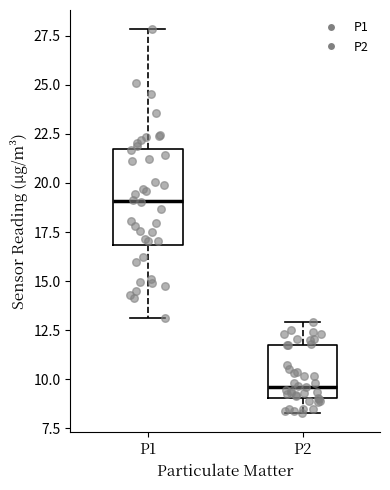

Where does the median line of the box for P2 sit on the y-axis? The values are not printed on the chart, so give them approximately, as read against the axis.

9.5